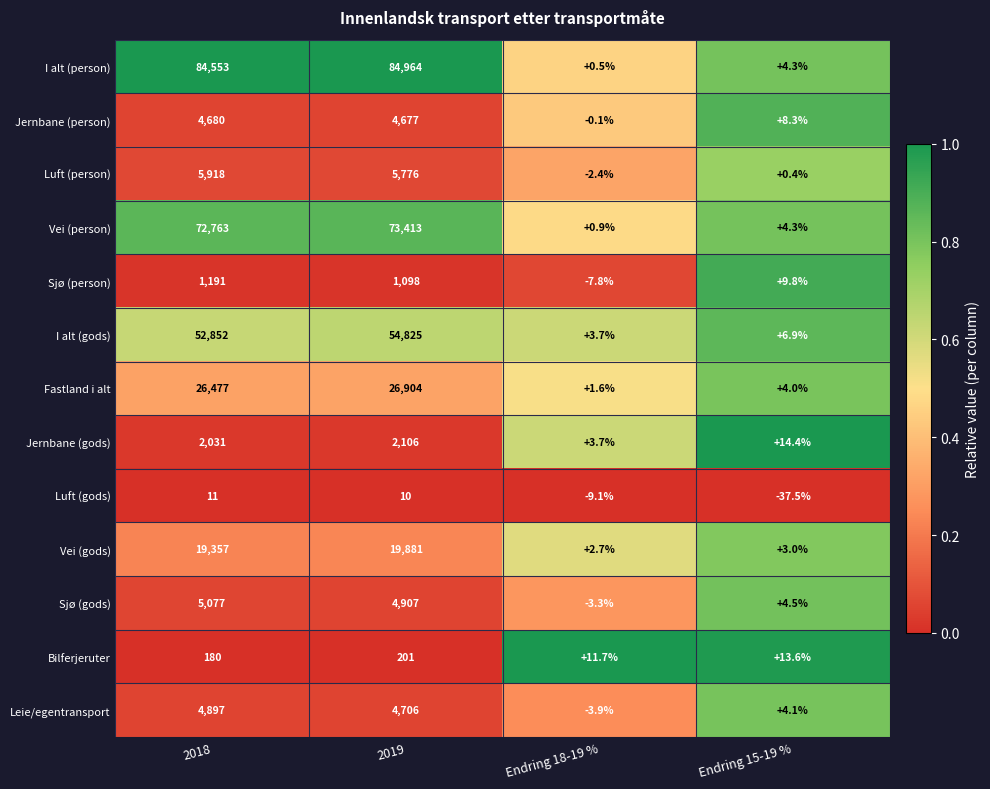

Which series has the widest spread of values?

I alt (person)